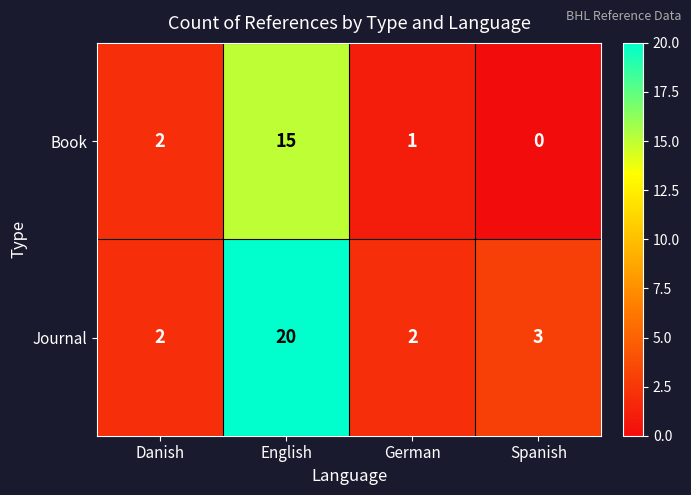

Reading right to left, transcribe all the data shown in this chart.

Book: 0	1	15	2
Journal: 3	2	20	2